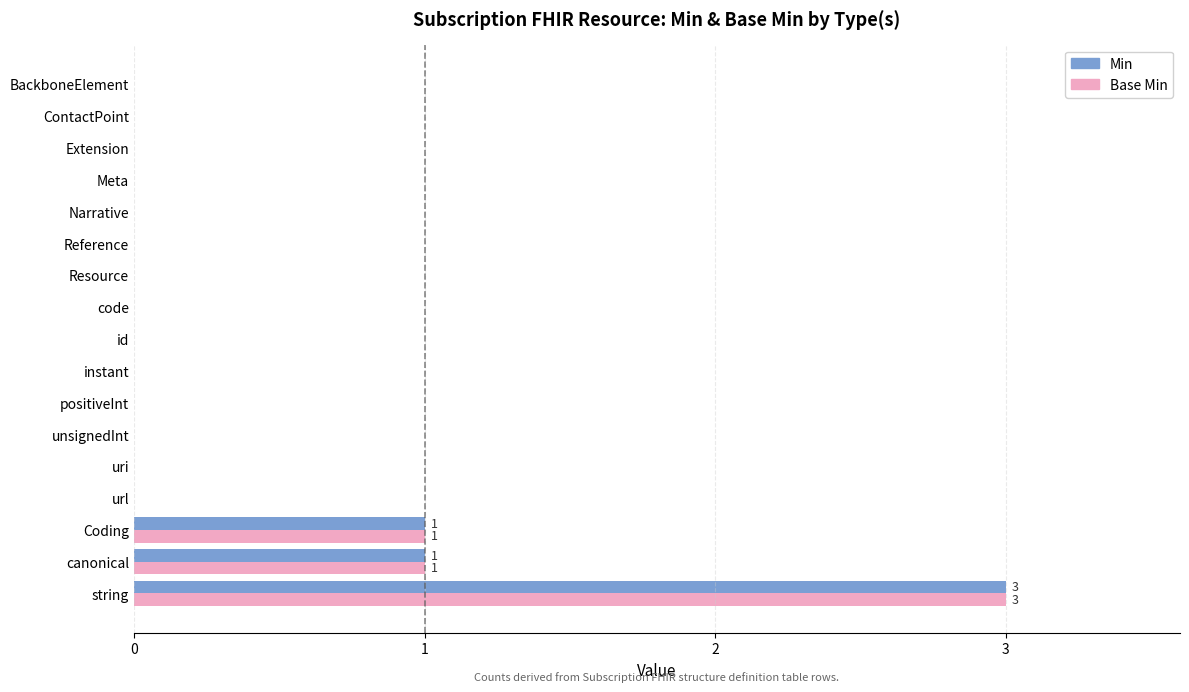

Is it true that Min equals 0 at instant?

True